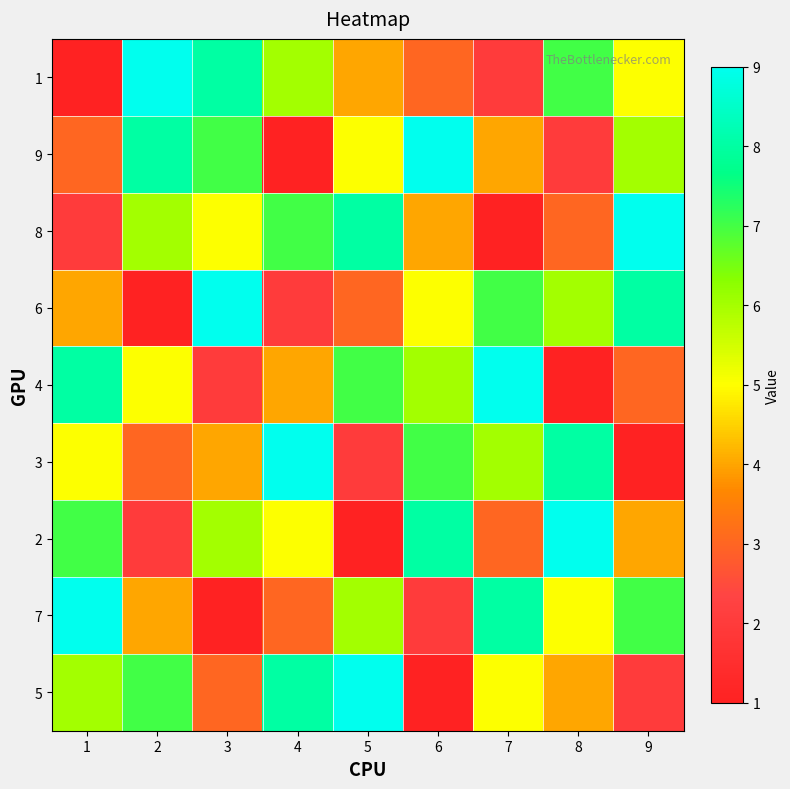

Which series has the largest total across all categories?

1